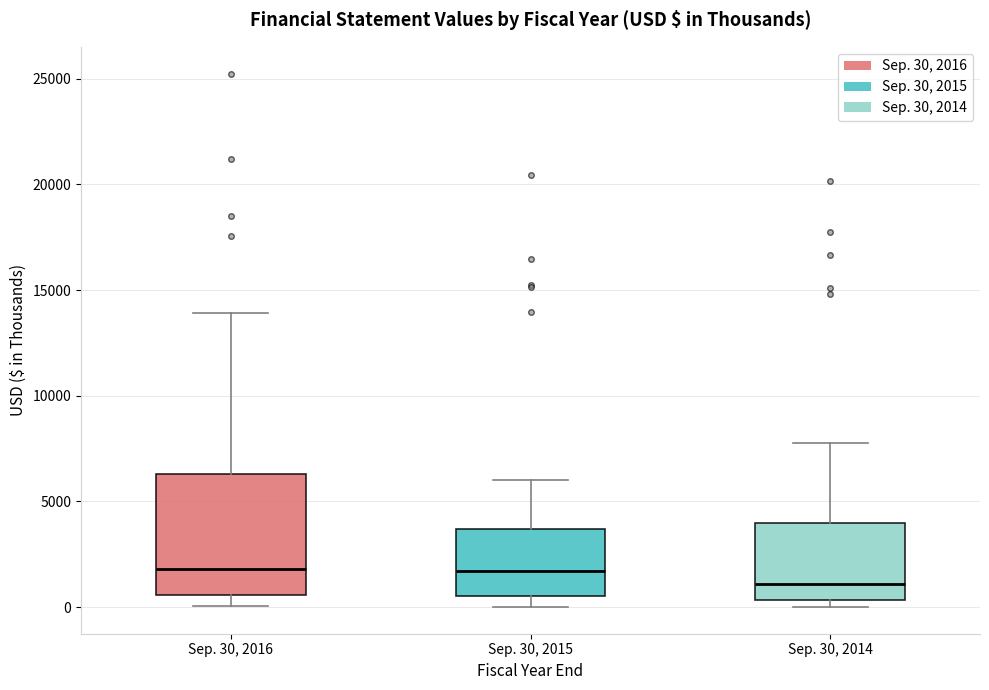

Reading left to right, read every box against the y-axis: the position of its median line, the range the box covers, and the ends of its whiskers. The values are not printed on the chart, so give them approximately, as read against the axis.

Sep. 30, 2016: median 2000, box 500 to 6500, whiskers 0 to 14000
Sep. 30, 2015: median 1500, box 500 to 3500, whiskers 0 to 6000
Sep. 30, 2014: median 1000, box 500 to 4000, whiskers 0 to 8000